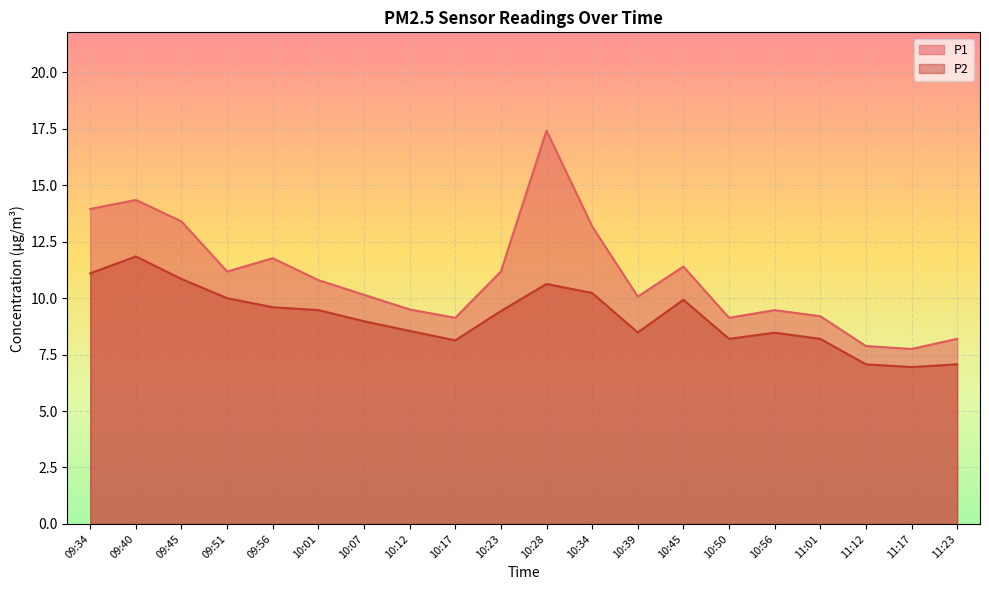

Where is P2 nearest to the value 9?

10:07